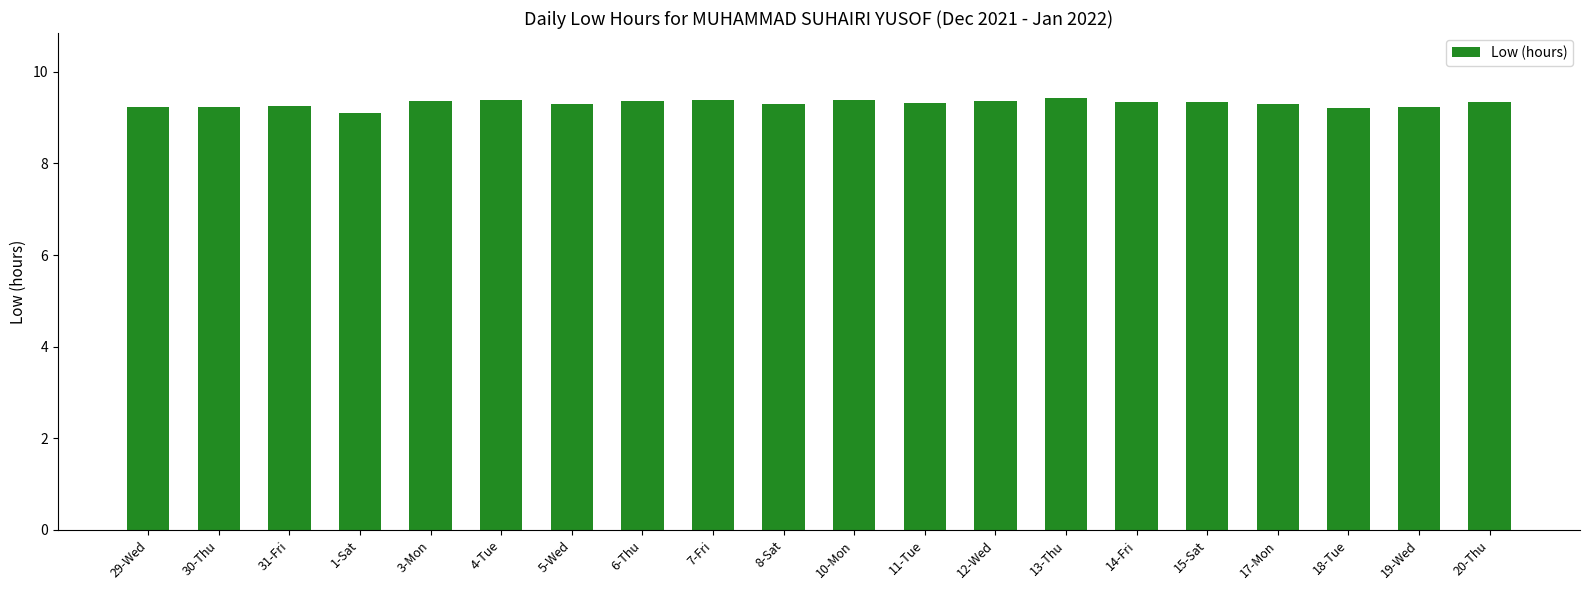

What is the ratio of the value at 30-Thu to the value at 15-Sat?

1.0